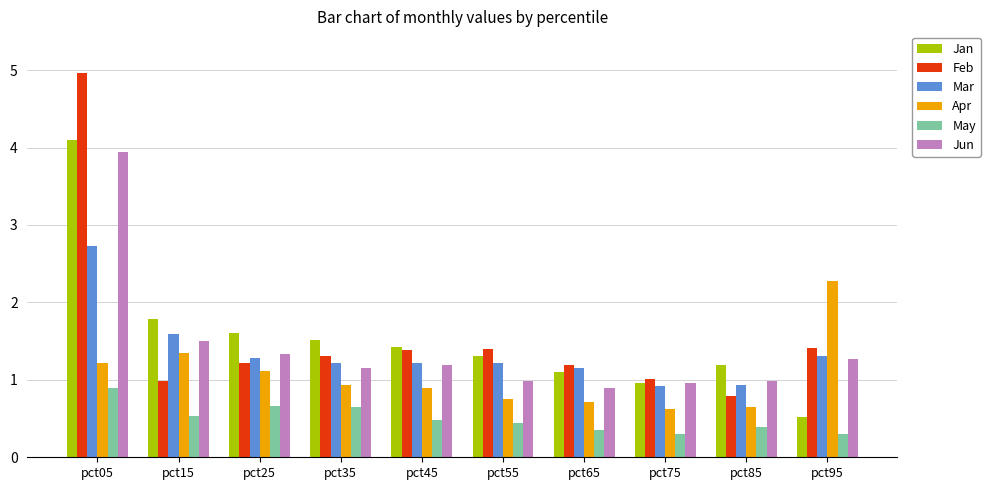

At which label does Jan first exceed 1?

pct05